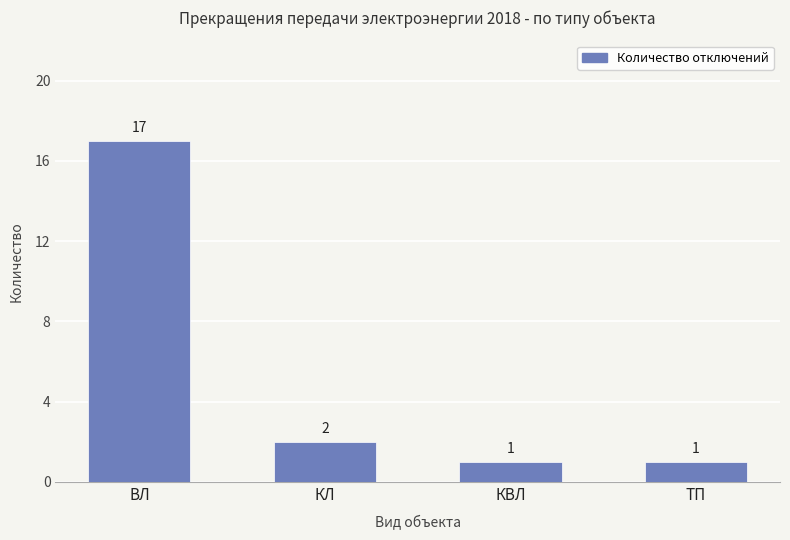

What is the value of the 4th bar from the left?

1